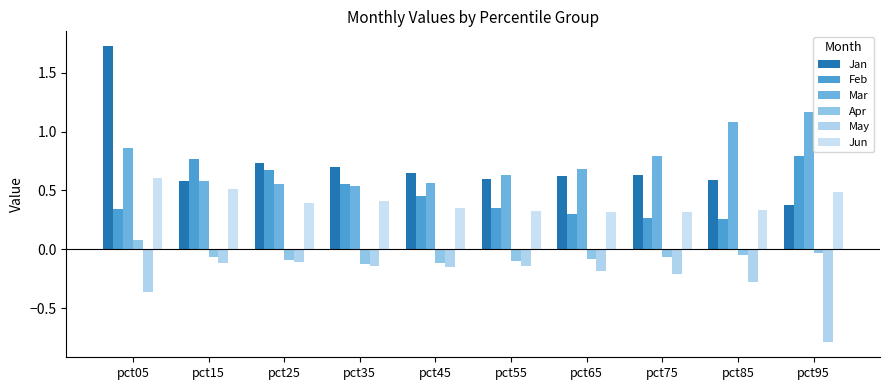

What is the total value across all series at pct25?

2.2